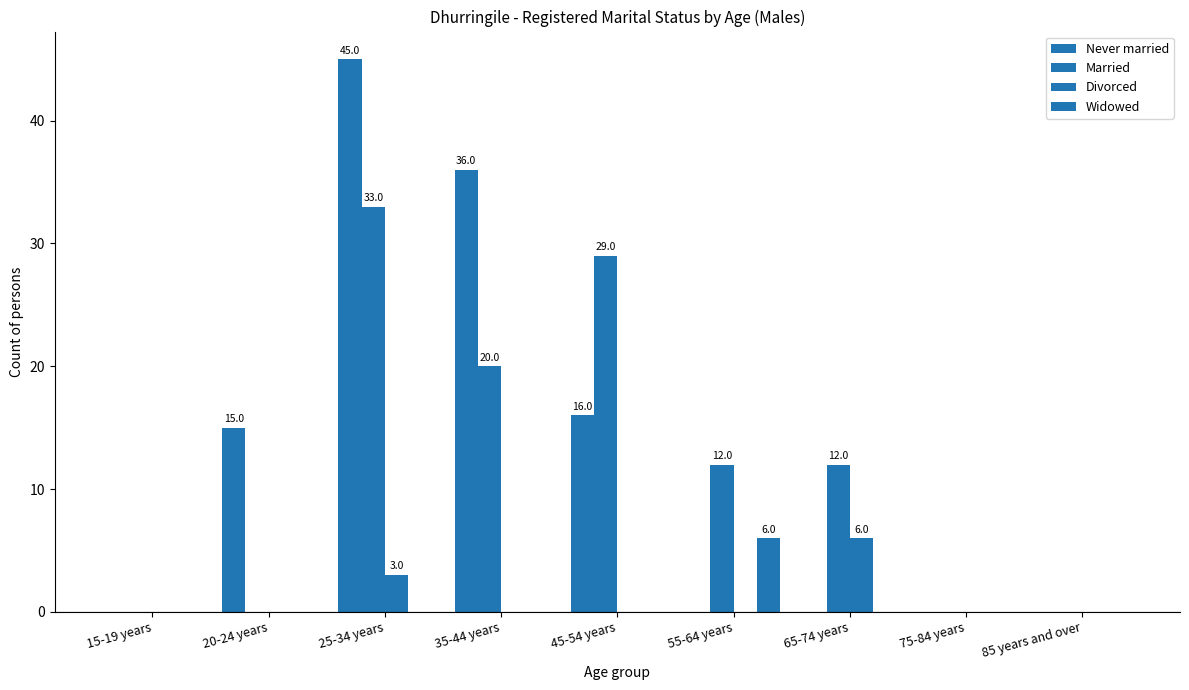

Read the Married value at 35-44 years, to the nearest 10.

20